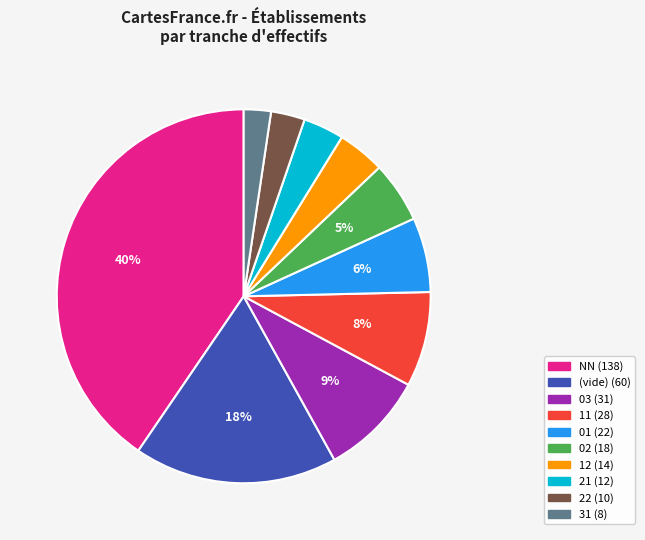

Does any single category account for the majority?

No